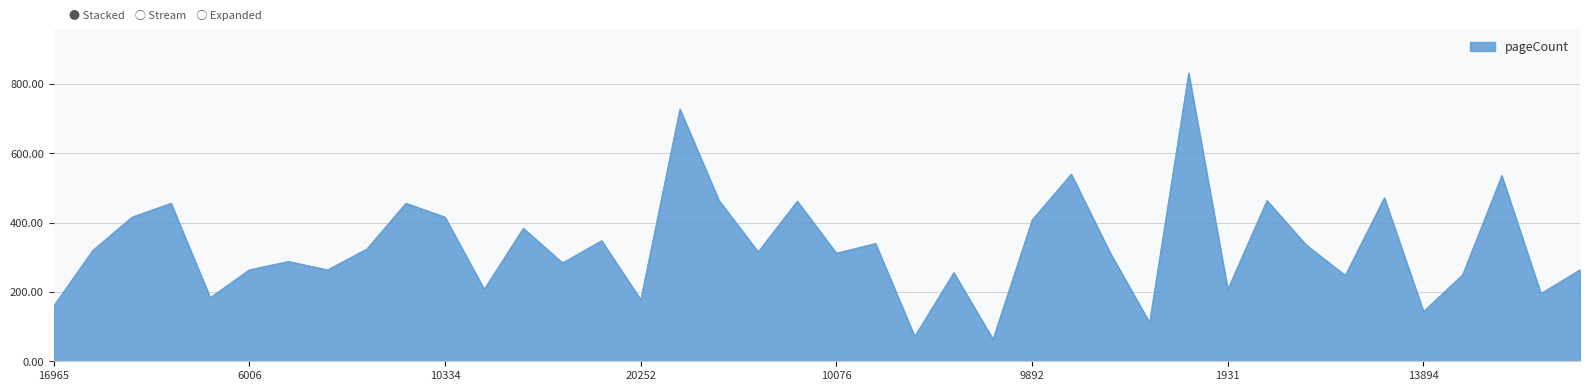

What is the greatest value displayed?

832